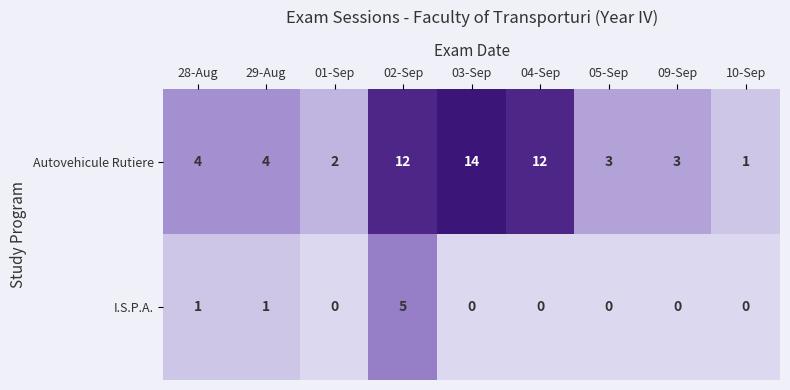

Reading right to left, what are all the values shown in this chart?

Autovehicule Rutiere: 1	3	3	12	14	12	2	4	4
I.S.P.A.: 0	0	0	0	0	5	0	1	1